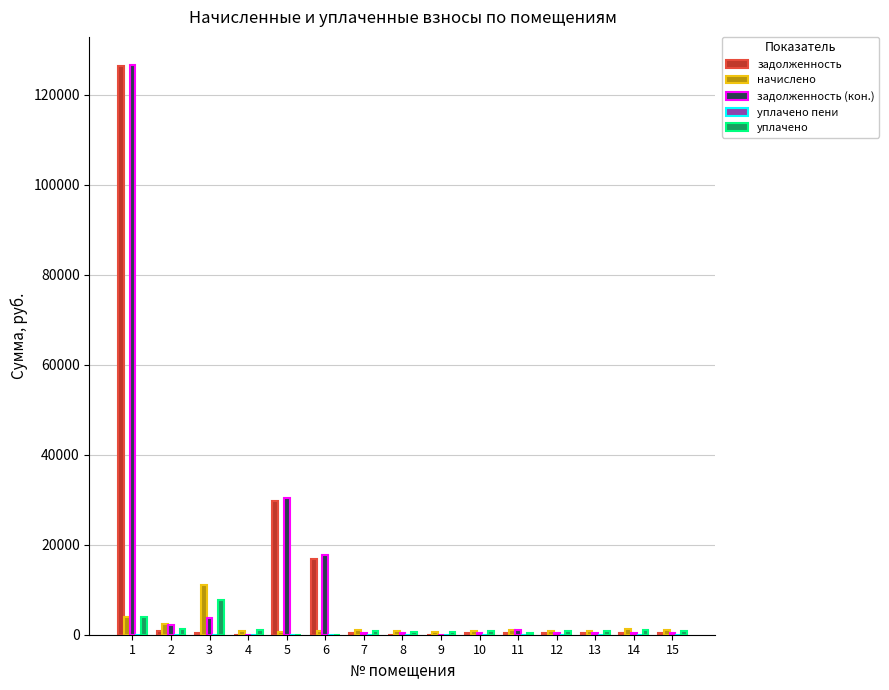

What is the maximum value for задолженность (кон.)?

126529.9